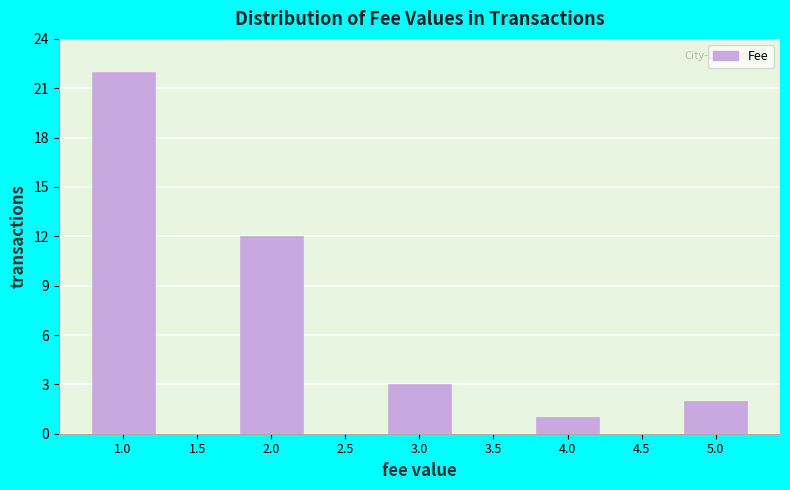

Reading left to right, list every bar in this chart as the range it spans on the x-axis followed by its height. The values are not printed on the chart, so give them approximately, as read against the axis.

0.75 to 1.25: 22
1.25 to 1.75: 0
1.75 to 2.25: 12
2.25 to 2.75: 0
2.75 to 3.25: 3
3.25 to 3.75: 0
3.75 to 4.25: 1
4.25 to 4.75: 0
4.75 to 5.25: 2